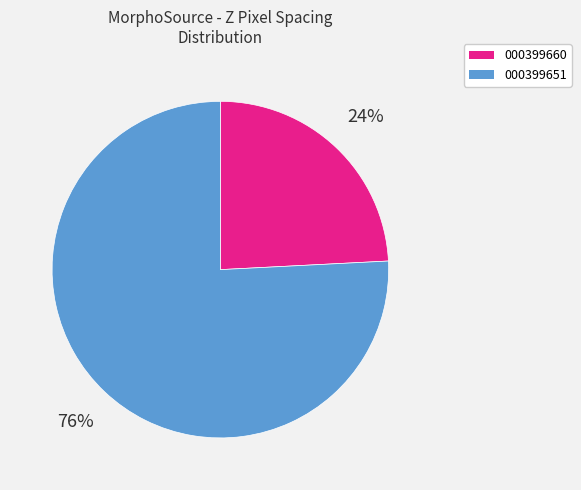

Rank the categories by value from highest to lowest.

000399651, 000399660